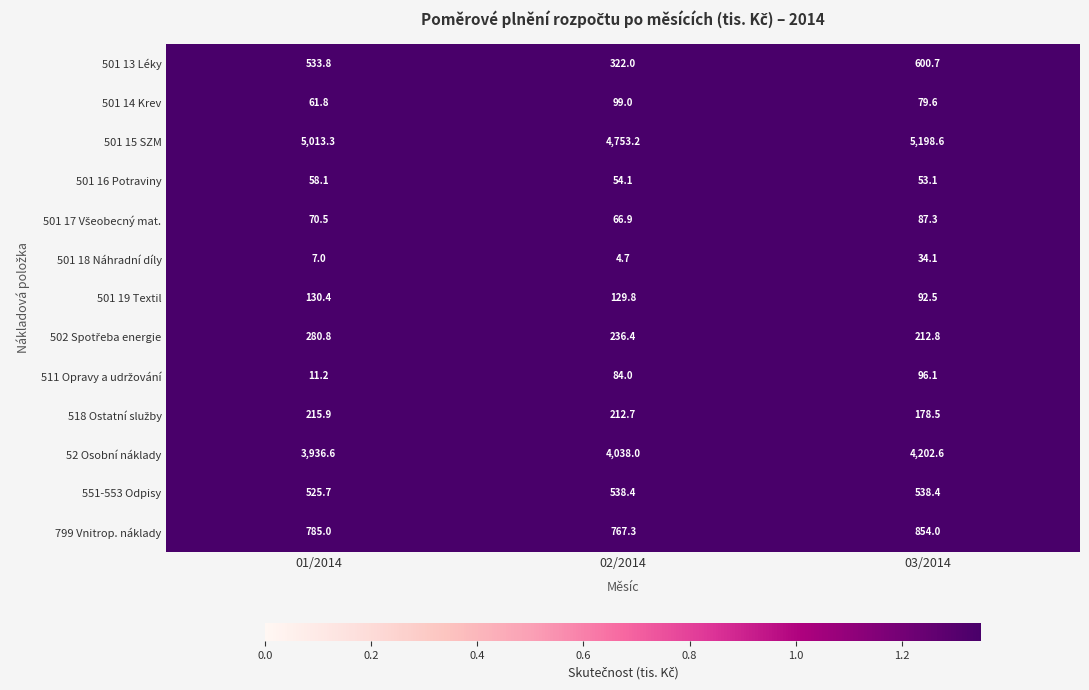

What is the maximum value shown in the chart?

5198.6